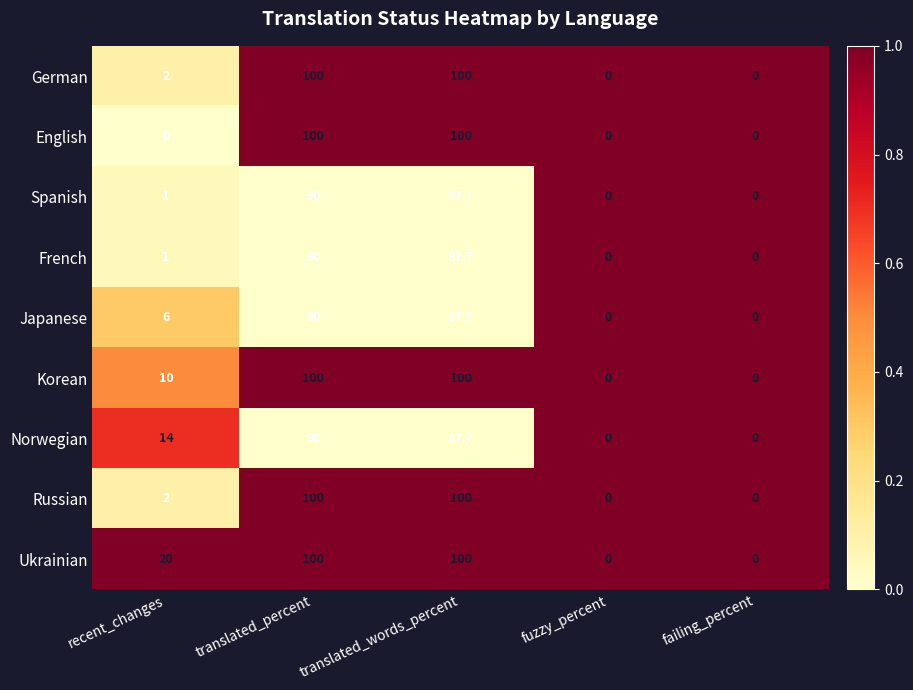

What is the total value across all series at recent_changes?

56.0